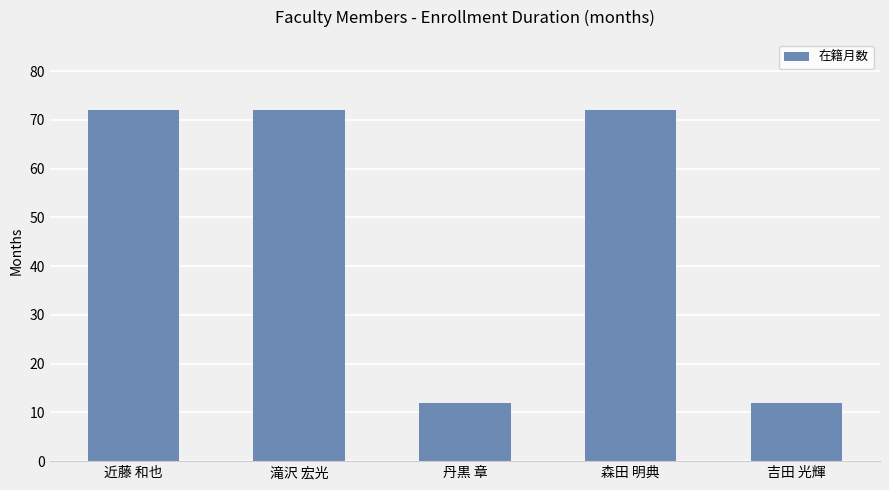

What is the label of the 2nd bar from the left?

滝沢 宏光